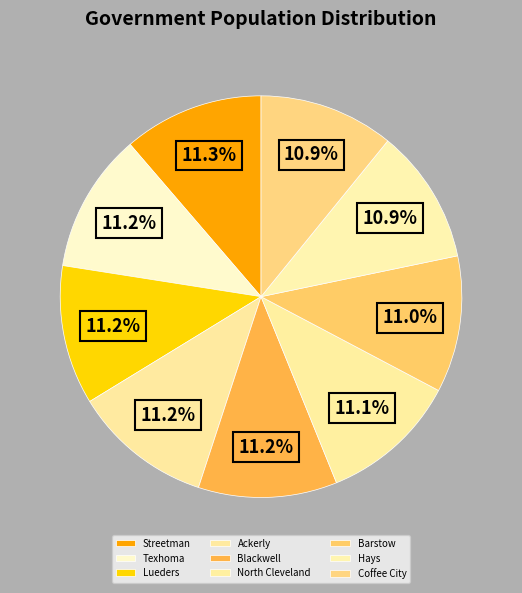

To the nearest percent, what is the combined percentage of Hays and Ackerly?

22%